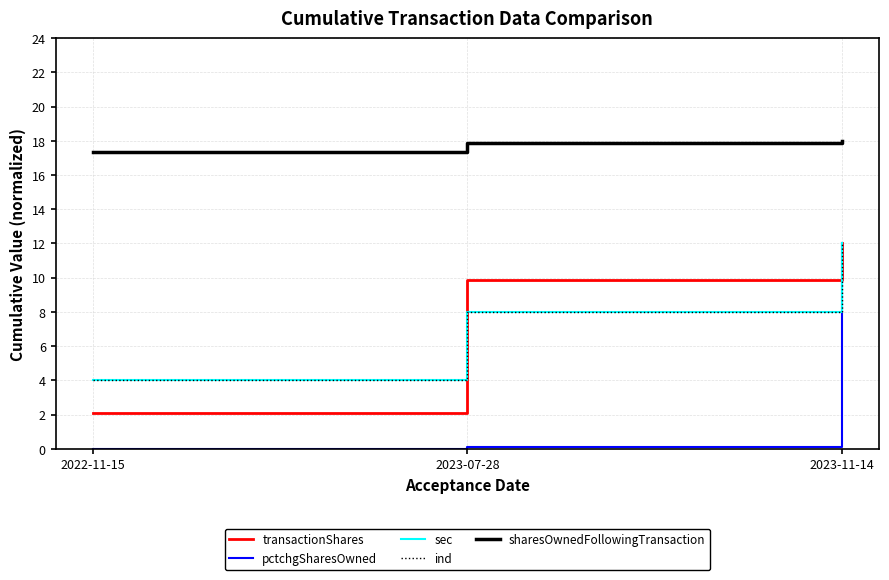

Is it true that sec equals 4.0 at 2022-11-15?

True